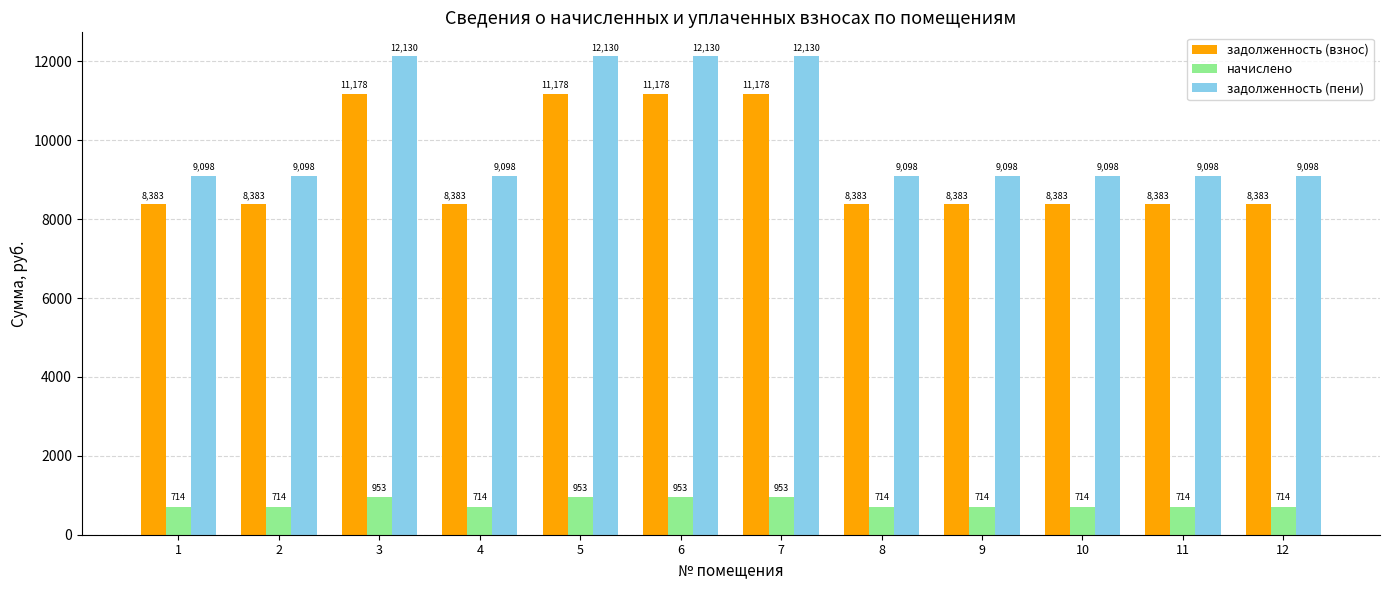

Does the chart contain any negative values?

No